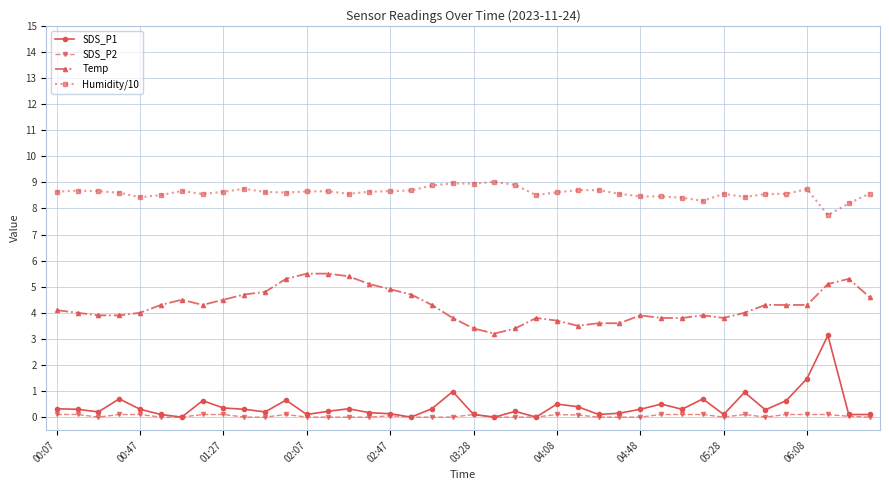

True or false: SDS_P2 has more than 1 interior local peaks.

True